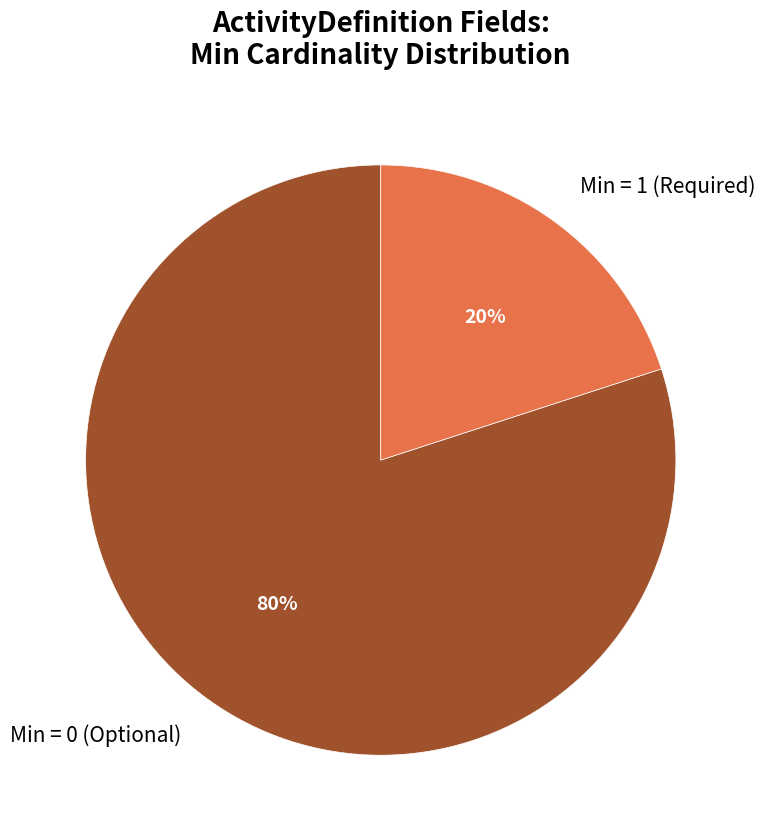

Is there a majority slice in this chart?

Yes